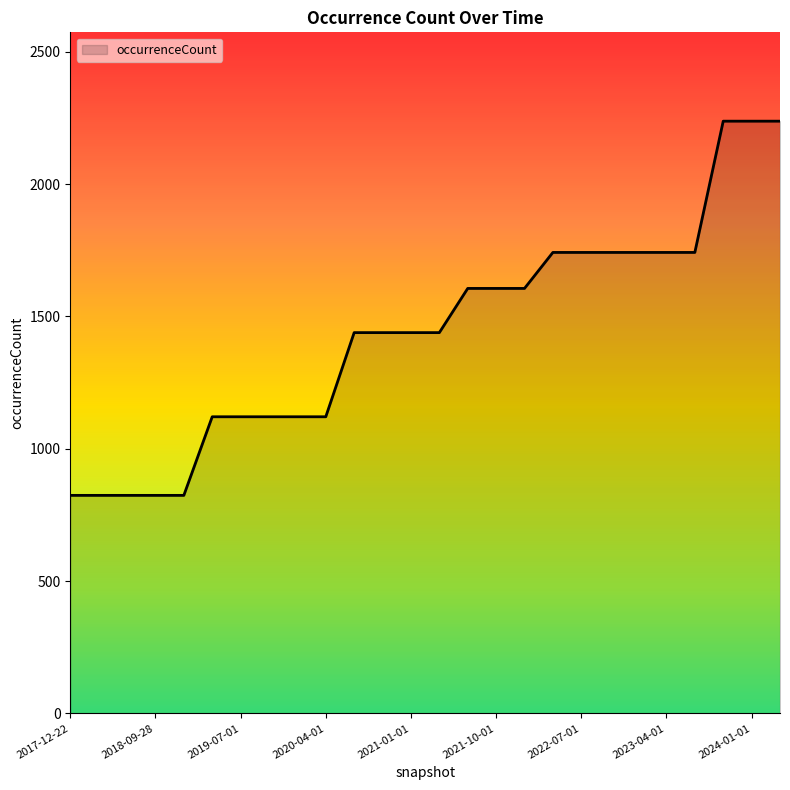

What is the maximum value shown in the chart?

2238